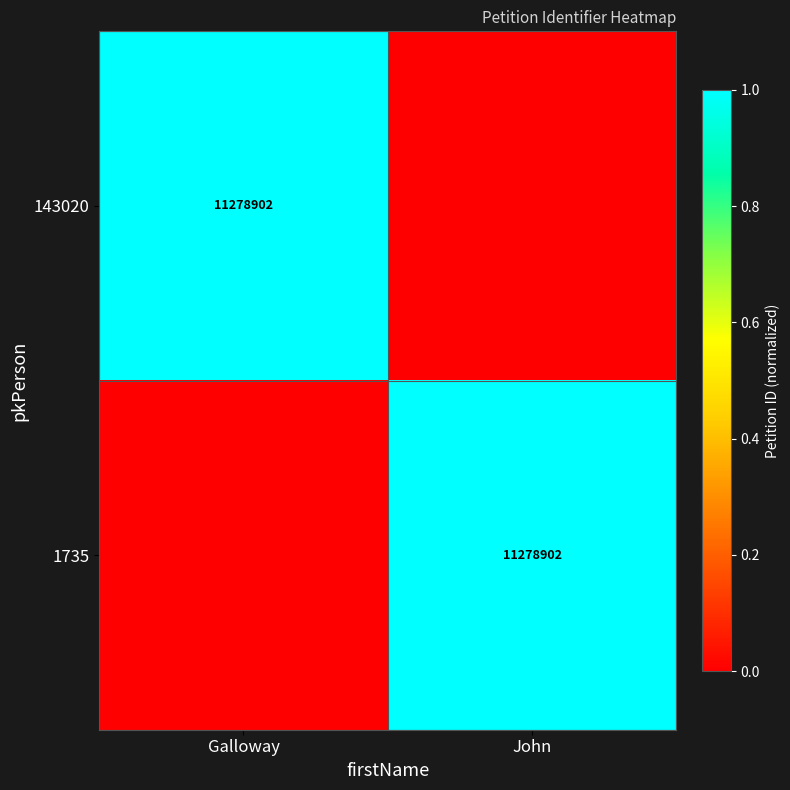

The value of 1735 at John is 19218401. True or false?

False